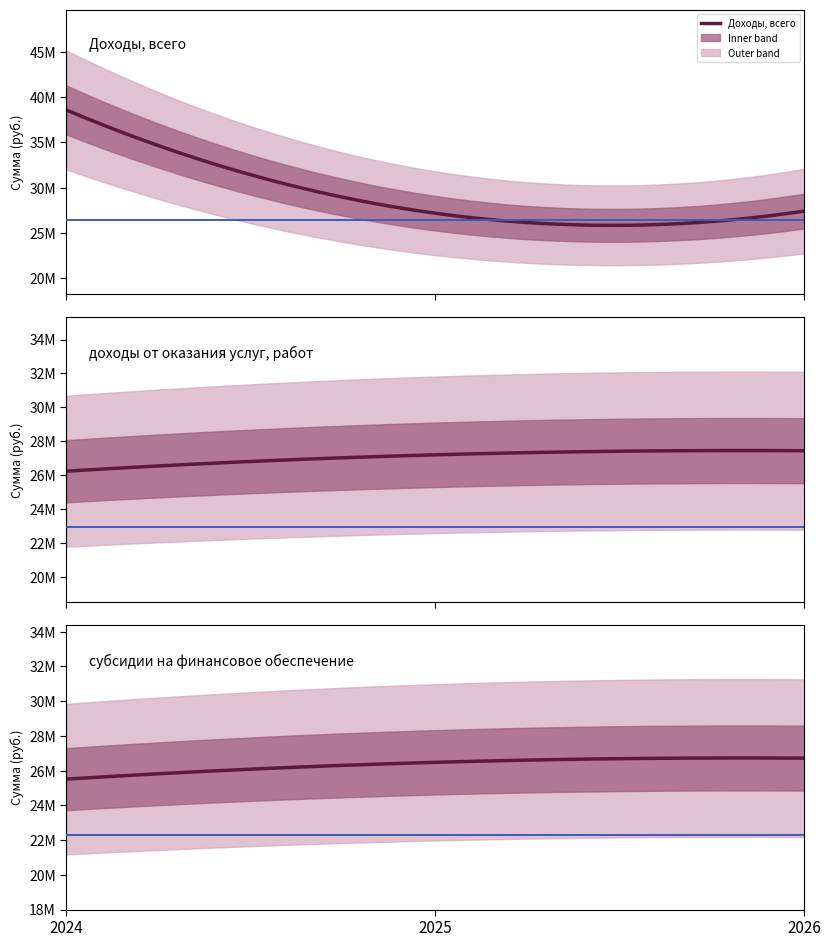

Does the chart display data point markers on the line(s)?

No